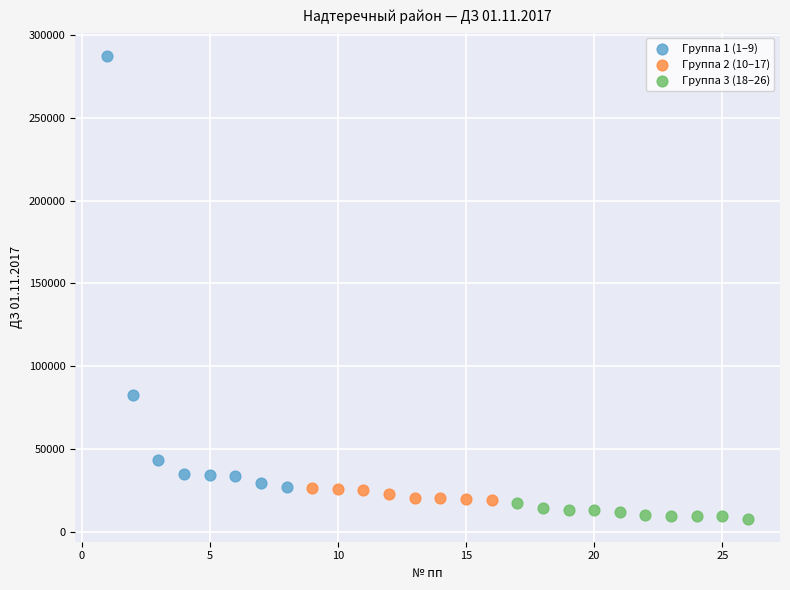

Which series reaches the minimum Y coordinate?

Группа 3 (18–26)